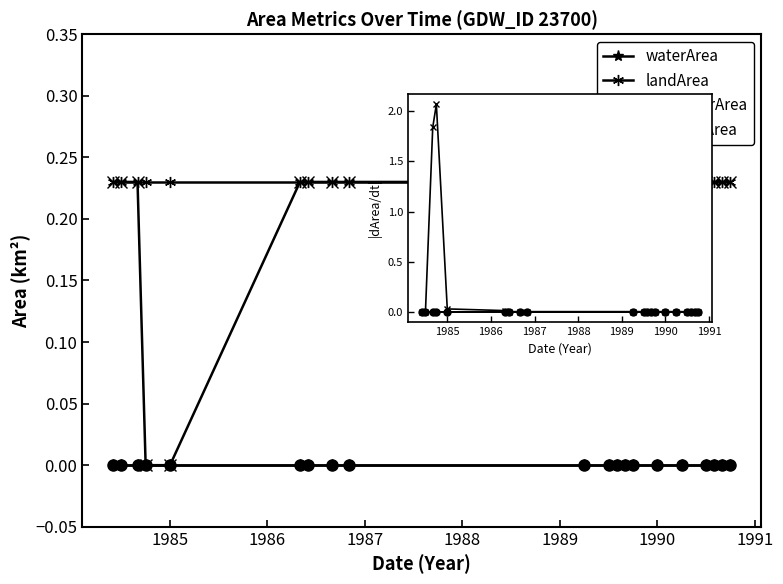

How many lines are shown in the chart?

4